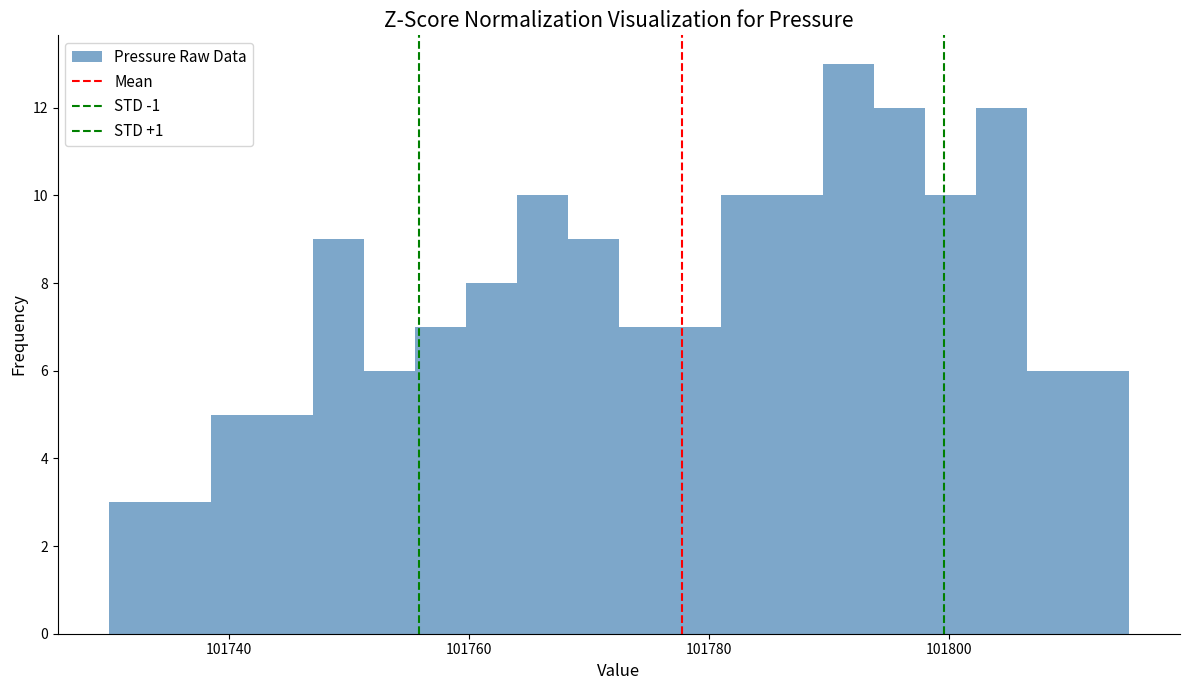

Around what value on the x-axis is the tallest bar? Give the approximate position of its centre, as read against the axis.

101792